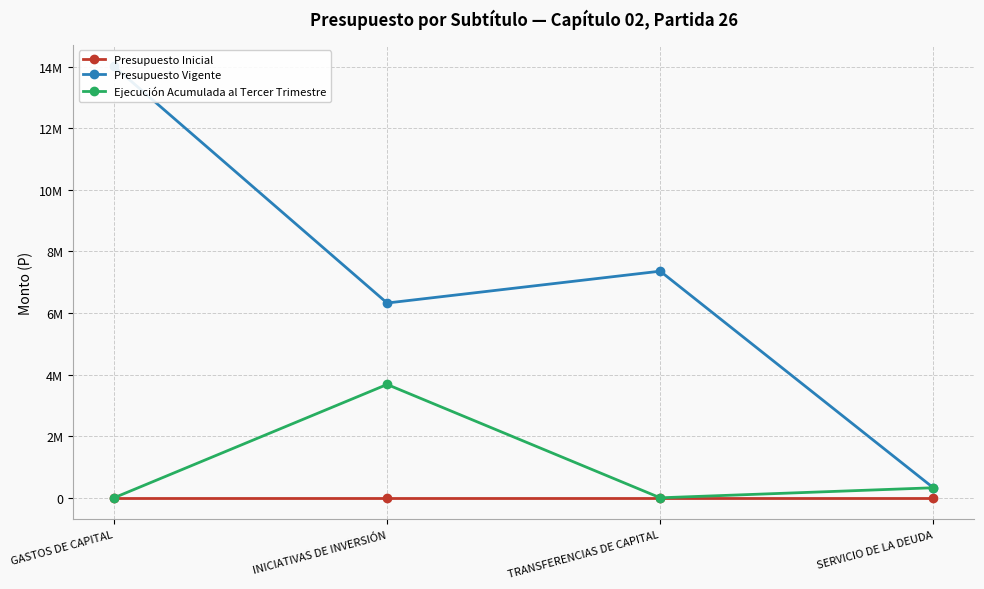

True or false: Ejecución Acumulada al Tercer Trimestre has more than 2 interior local peaks.

False